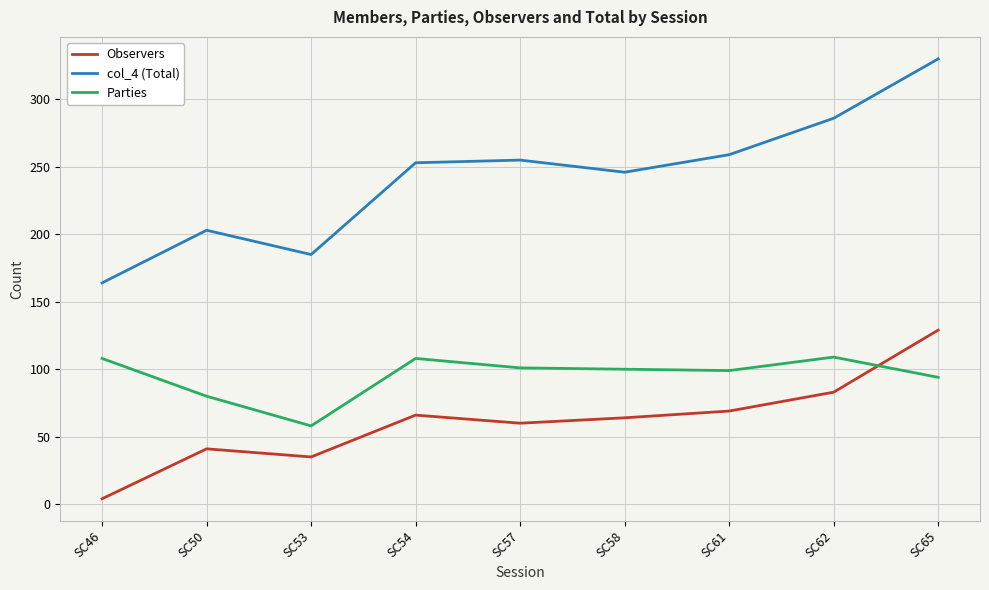

What are all the series names shown in the legend?

Observers, col_4 (Total), Parties